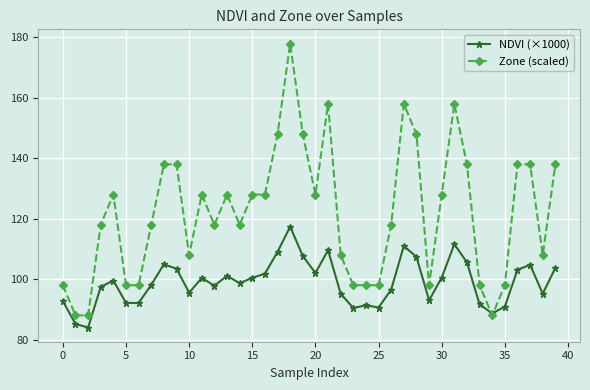

What is the maximum value shown in the chart?

178.0